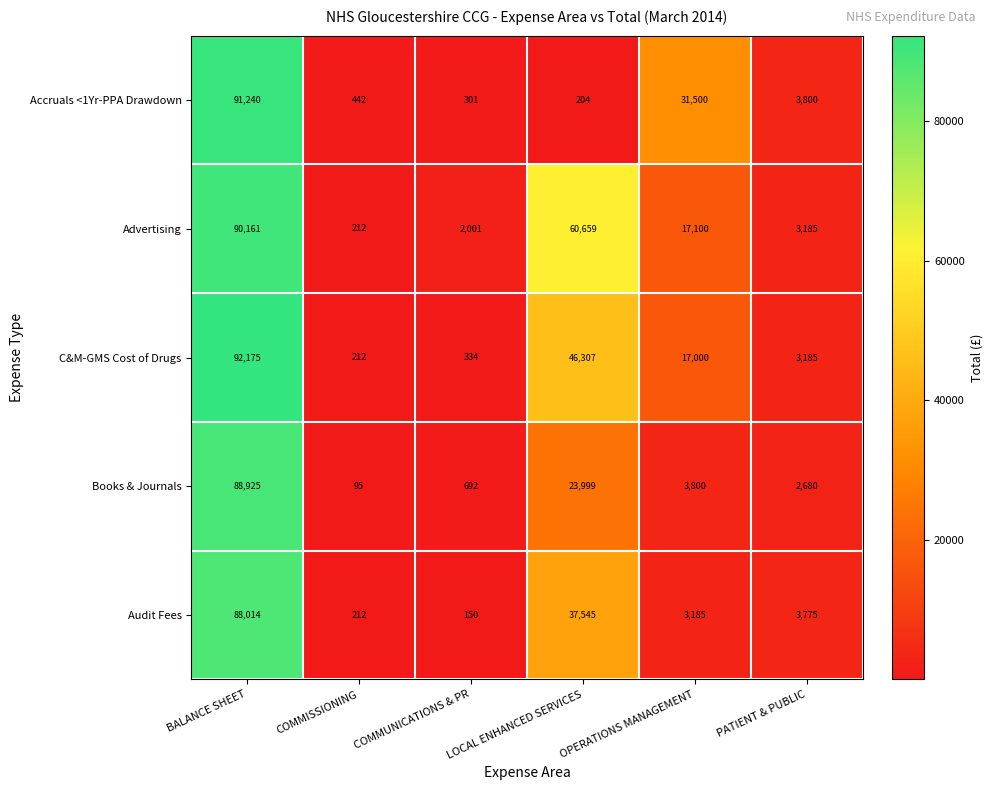

Where is Accruals <1Yr-PPA Drawdown nearest to the value 45722?

OPERATIONS MANAGEMENT